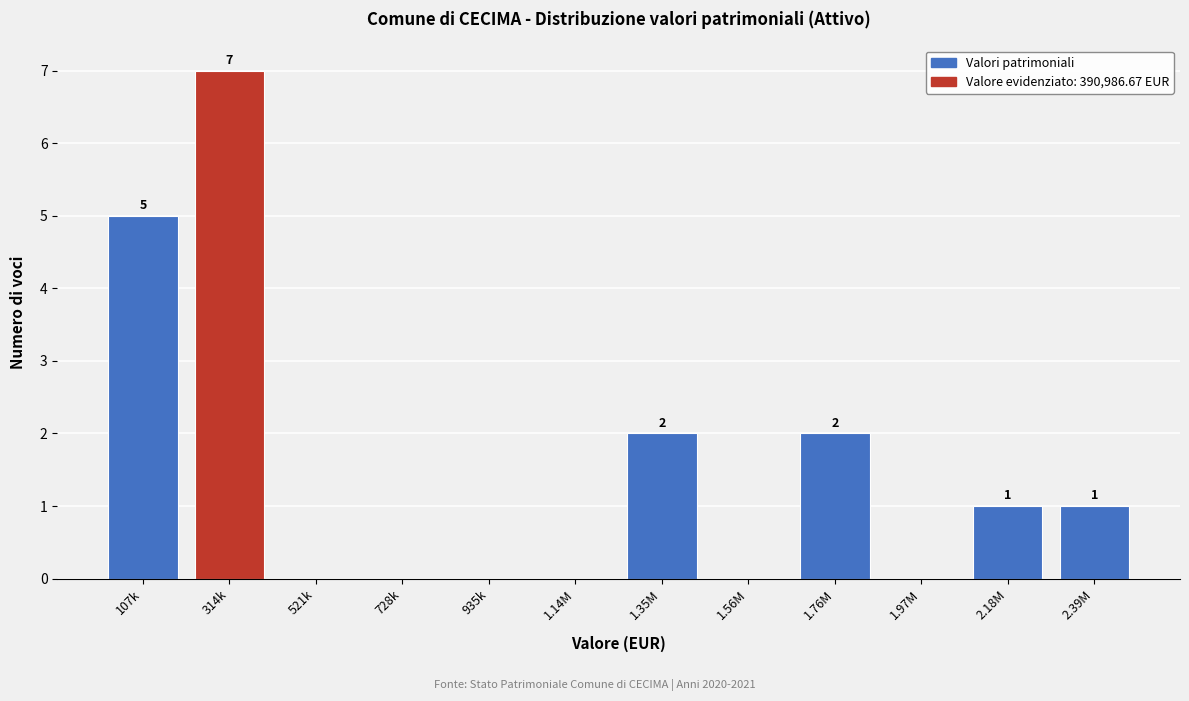

Reading left to right, list all the values displayed in this chart.

107k=5	314k=7	521k=0	728k=0	935k=0	1.14M=0	1.35M=2	1.56M=0	1.76M=2	1.97M=0	2.18M=1	2.39M=1